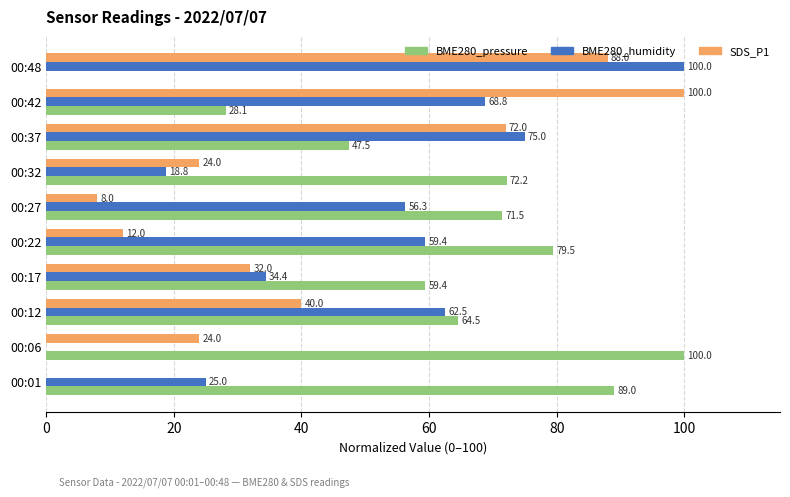

How many positive values does the BME280_pressure series have?

9